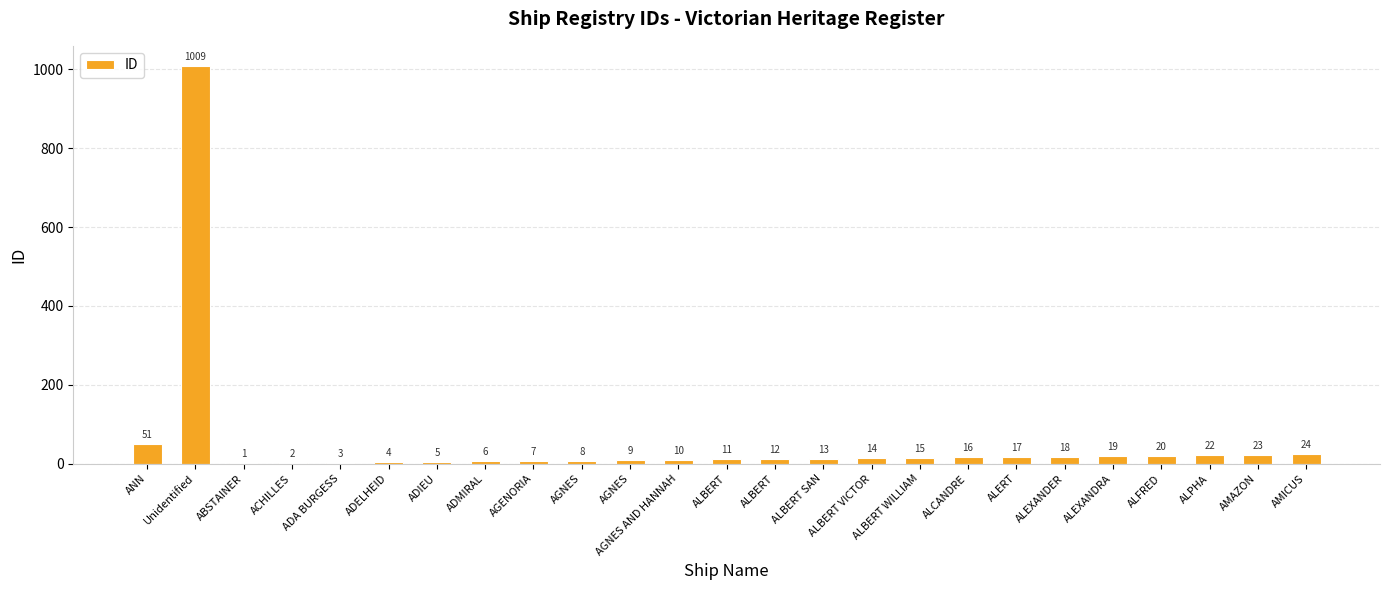

Reading left to right, extract all data points from this chart.

51	1009	1	2	3	4	5	6	7	8	9	10	11	12	13	14	15	16	17	18	19	20	22	23	24